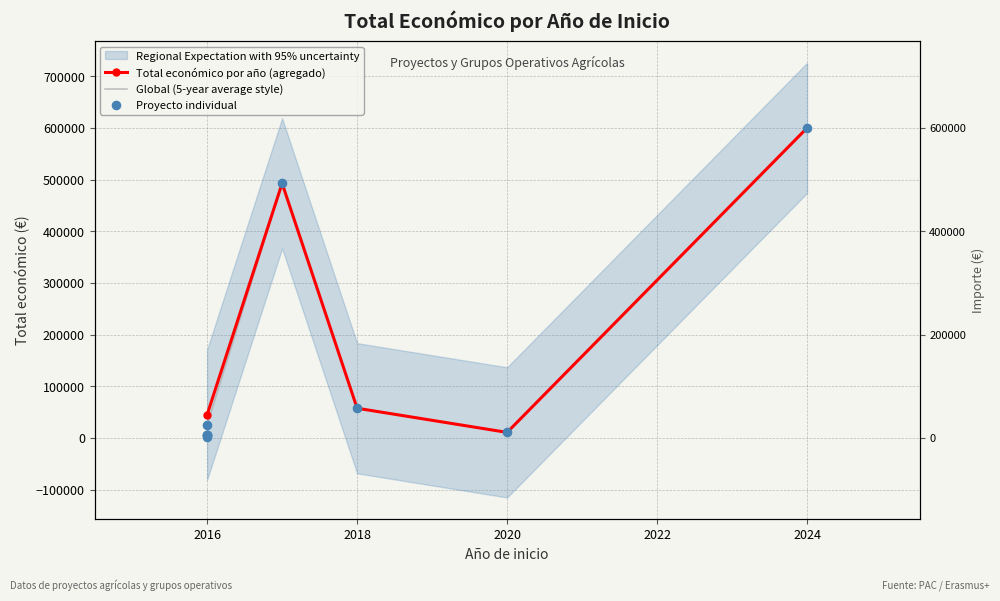

Which has a higher value, 2016 or 2016?

2016